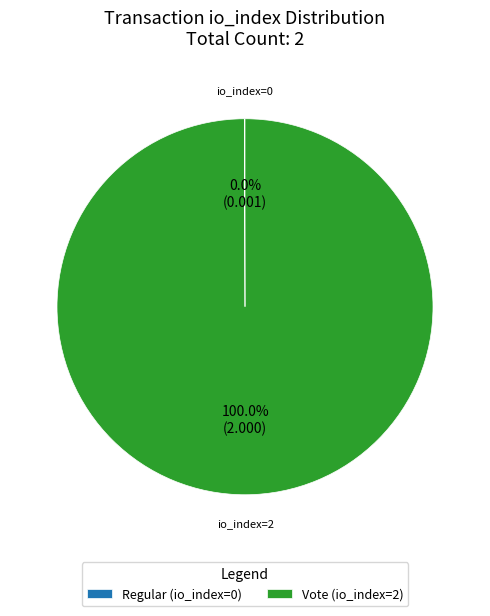

To the nearest percent, what is the difference between the largest and smallest slice percentages?

100%